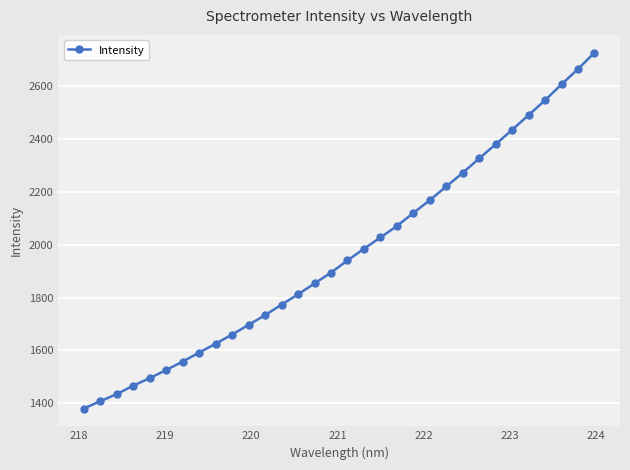

What is the value of the 7th point from the left?

1557.9